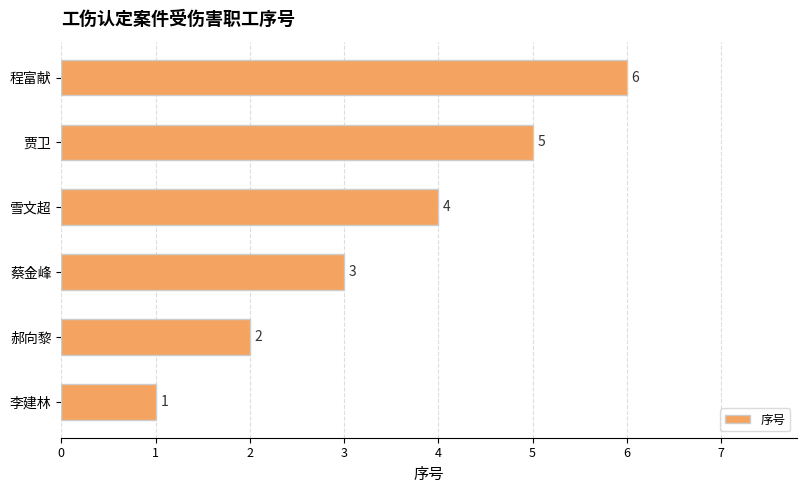

What is the difference between the second highest and minimum values?

4